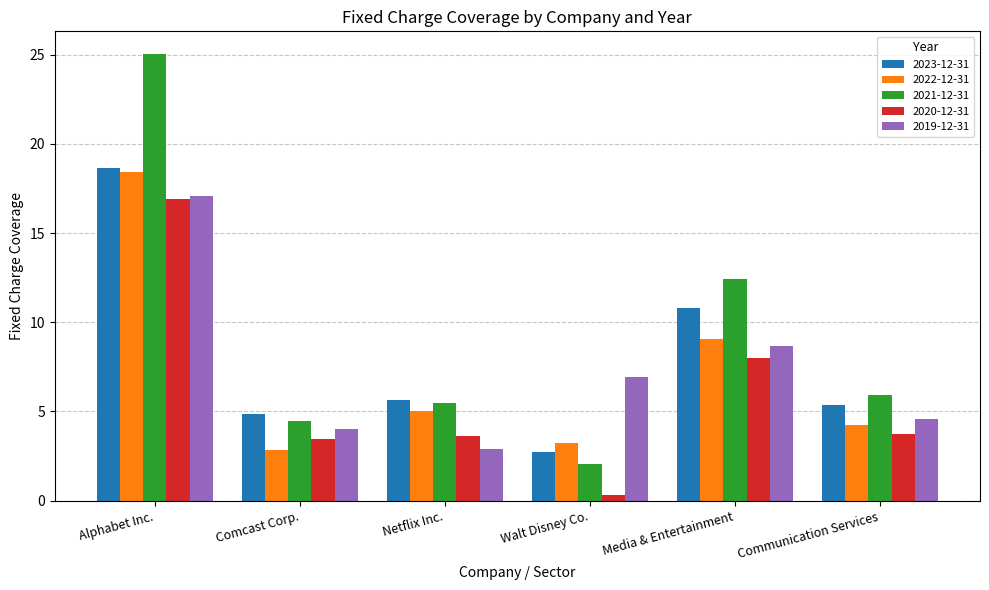

How many values in the 2023-12-31 series are below 5?

2